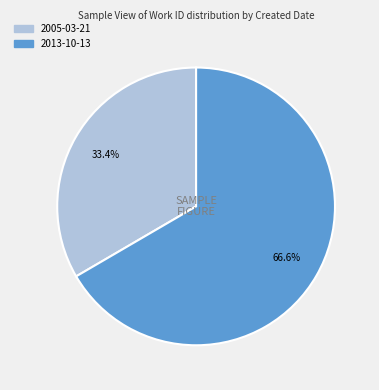

Rank the categories by value from highest to lowest.

2013-10-13, 2005-03-21